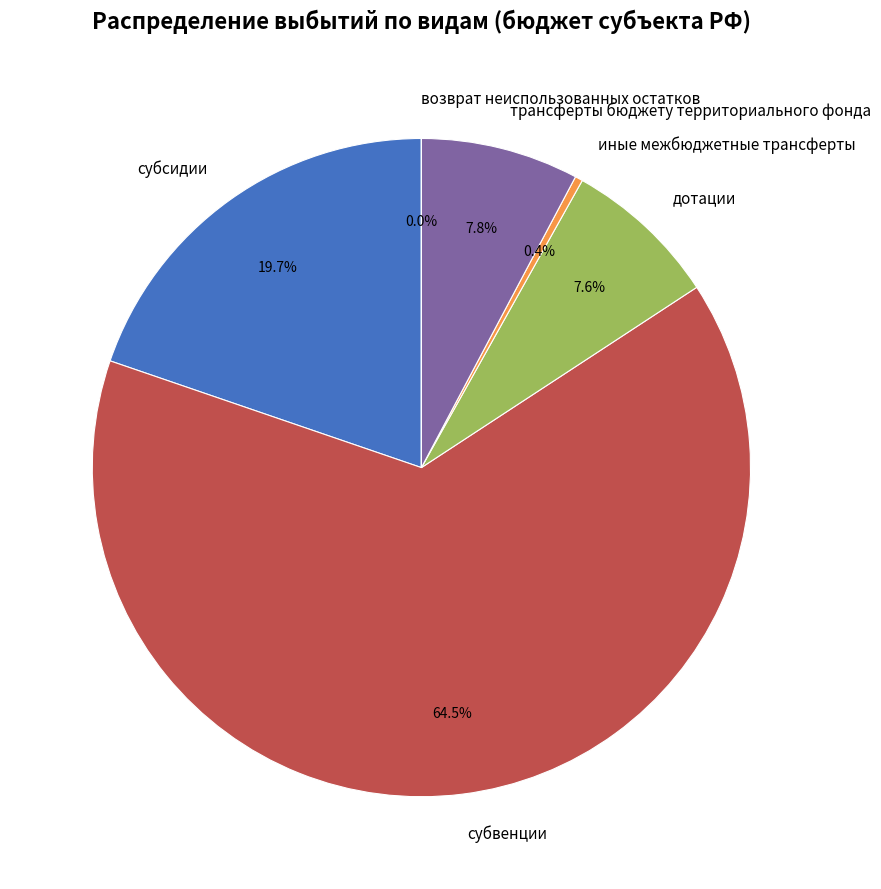

What percentage is NOT represented by дотации?

92.4%